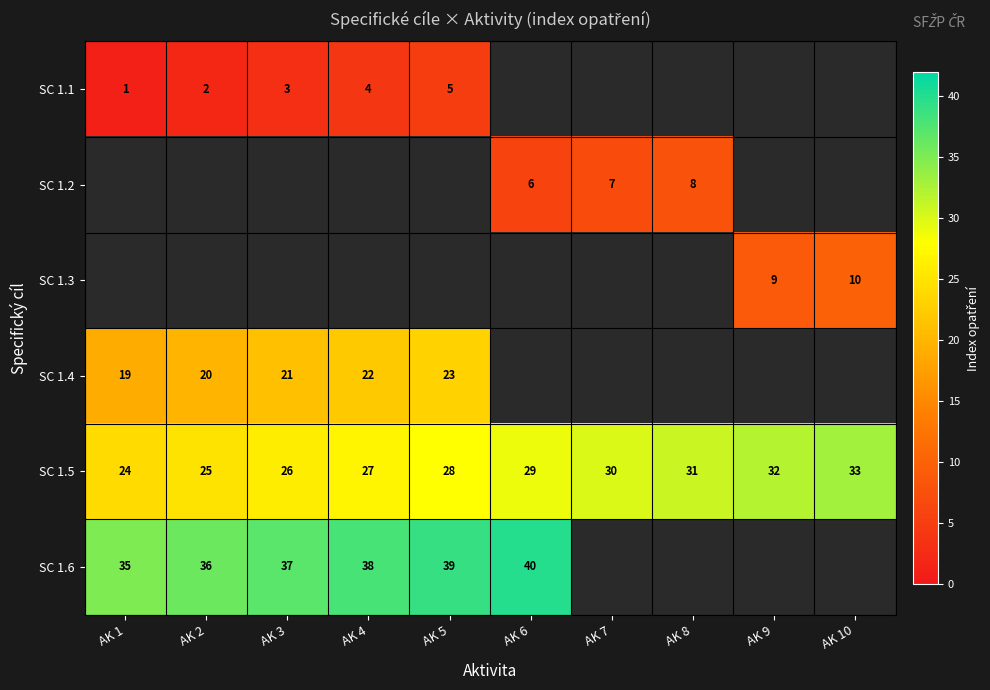

Is it true that SC 1.4 equals 22 at AK 4?

True